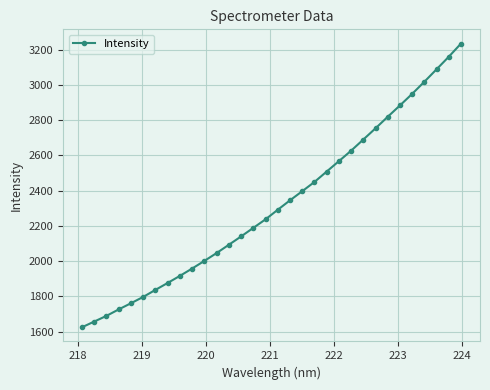

How many series are shown in this chart?

1